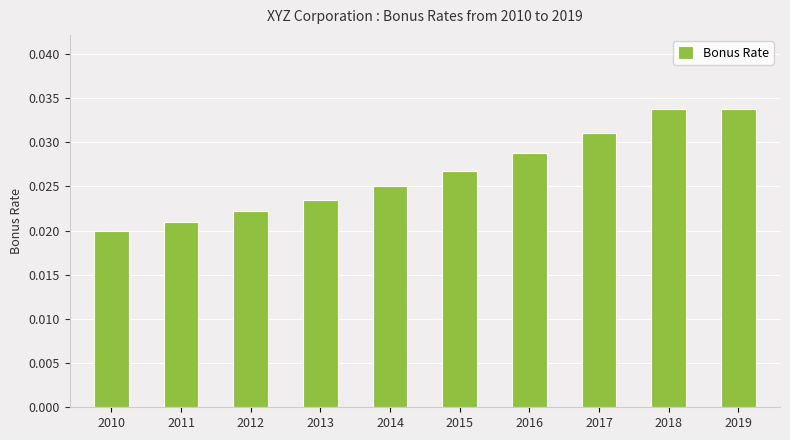

The value at 2017 is 0.1. True or false?

False